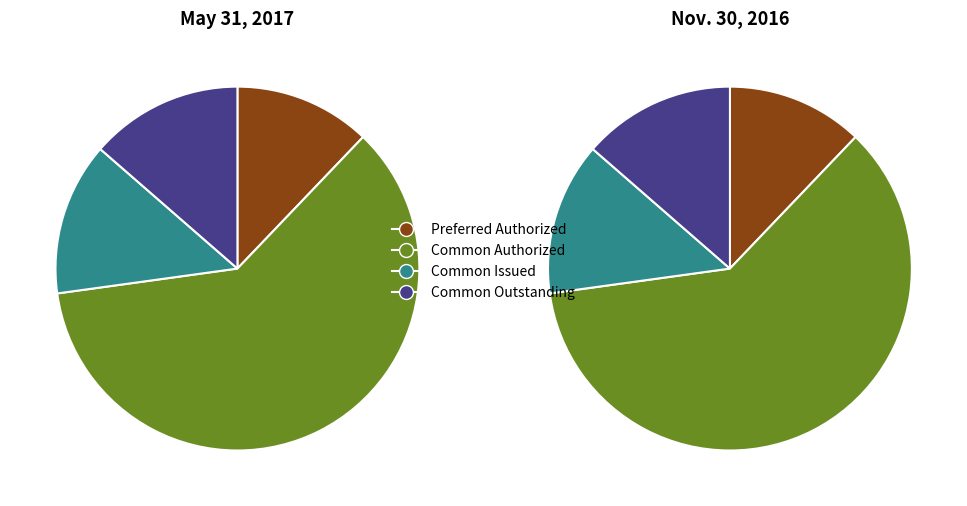

The Common Stock, shares issued slice represents 2% of the pie. True or false?

False